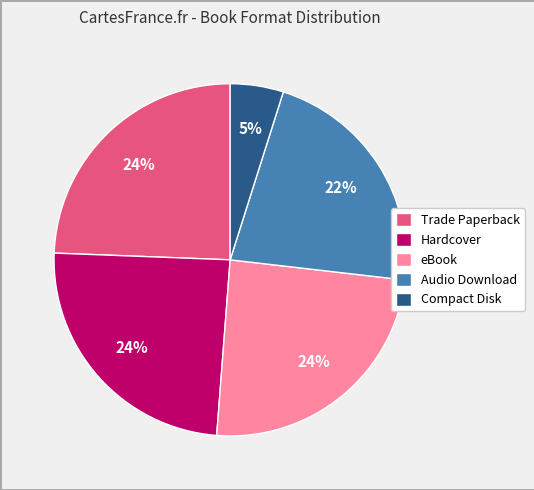

Count the number of slices in the pie.

5